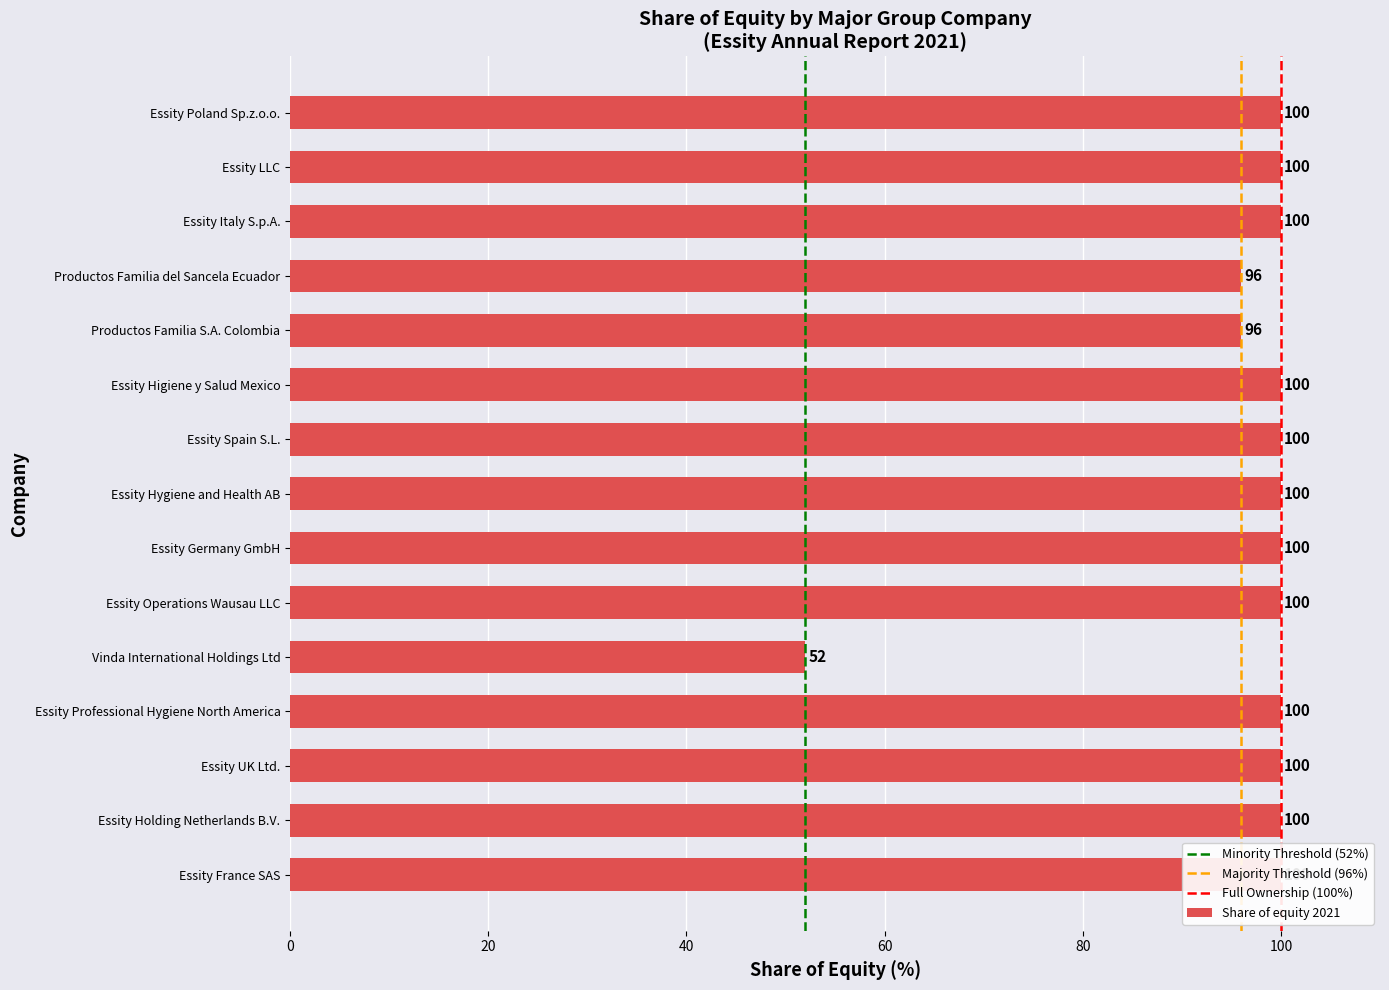

Where is the data nearest to the value 76?

Productos Familia S.A. Colombia